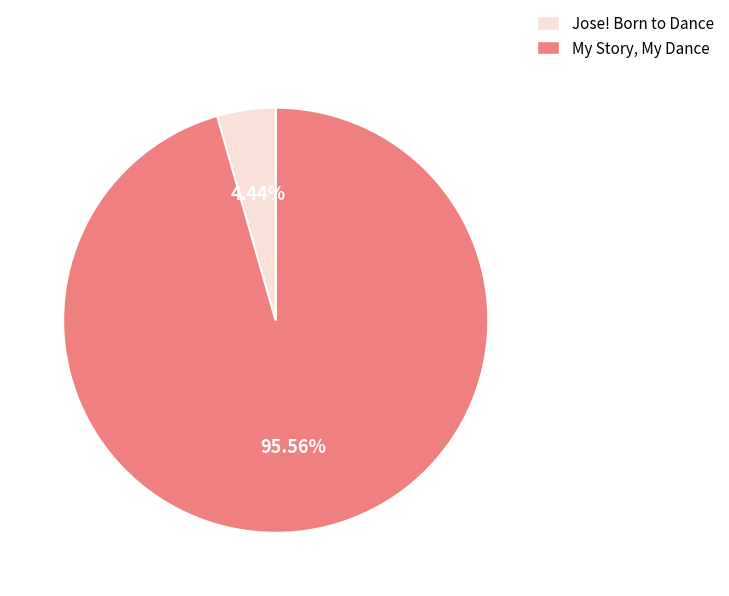

Is there any slice that represents more than half of the pie?

Yes